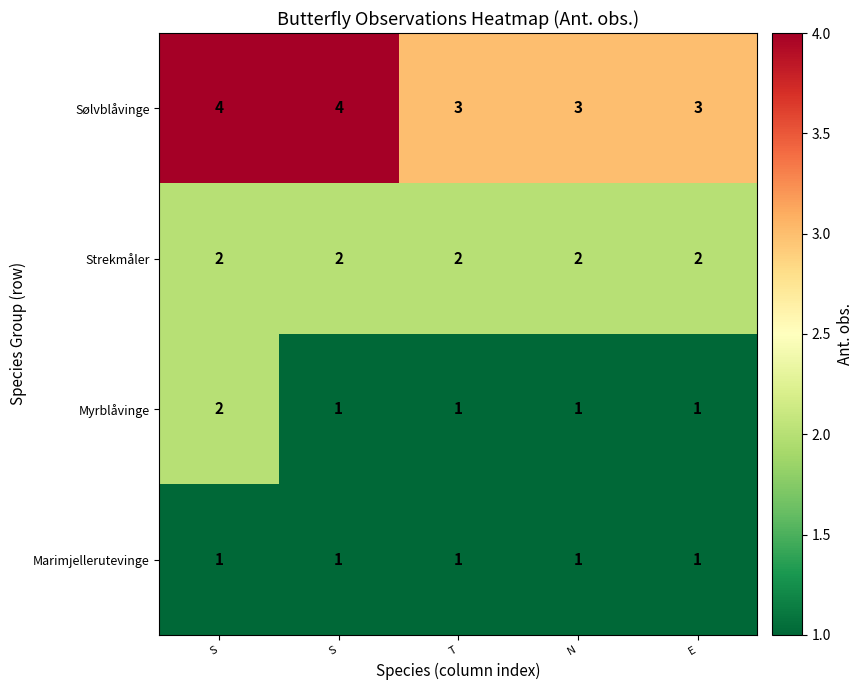

Between T and E, which is larger?

T